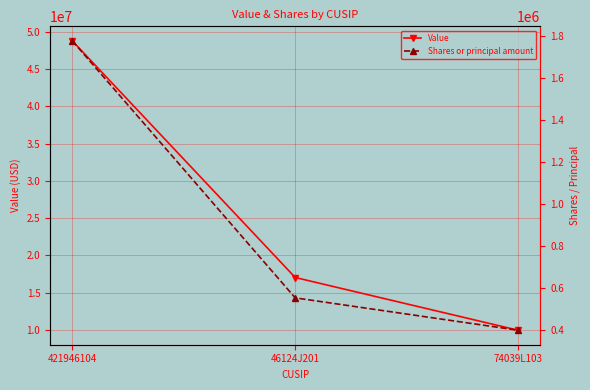

Which series has the largest total across all categories?

Value